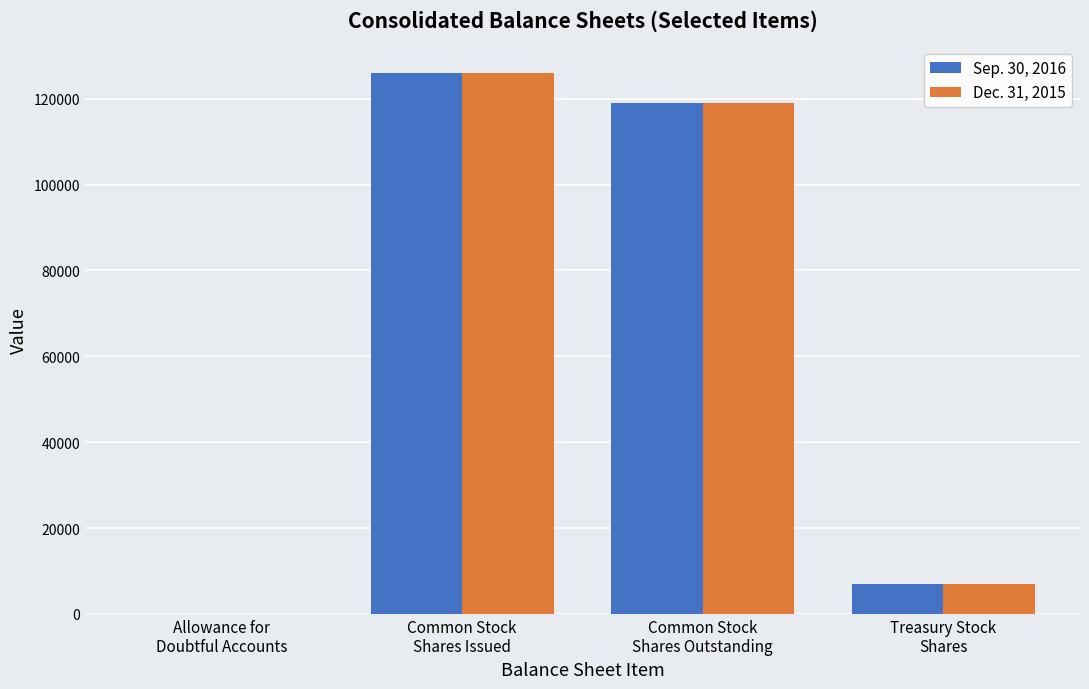

What is the greatest value displayed?

126000